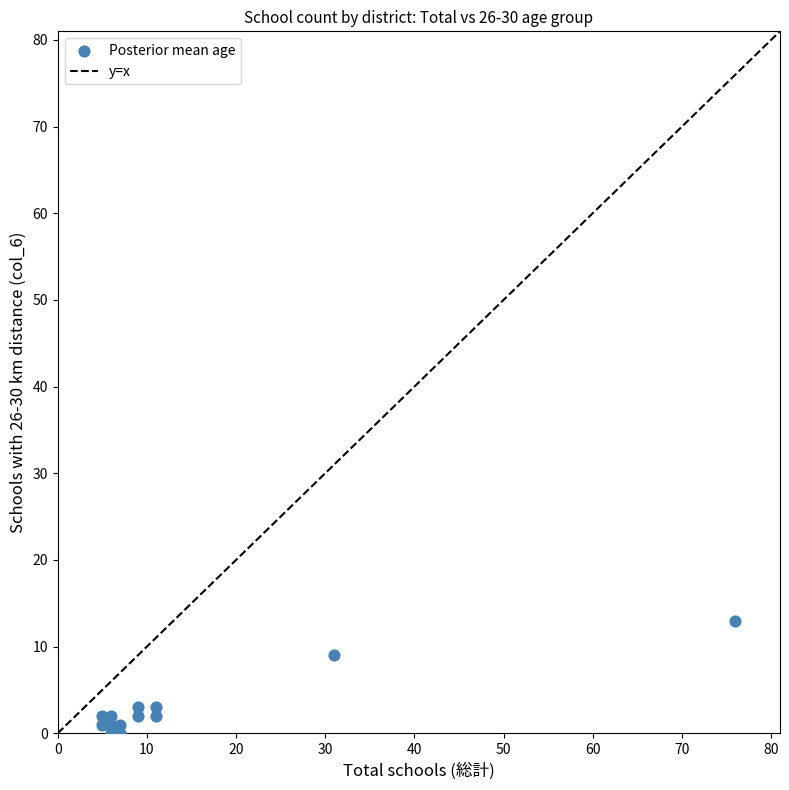

What is the range of X values (max minus min)?

71